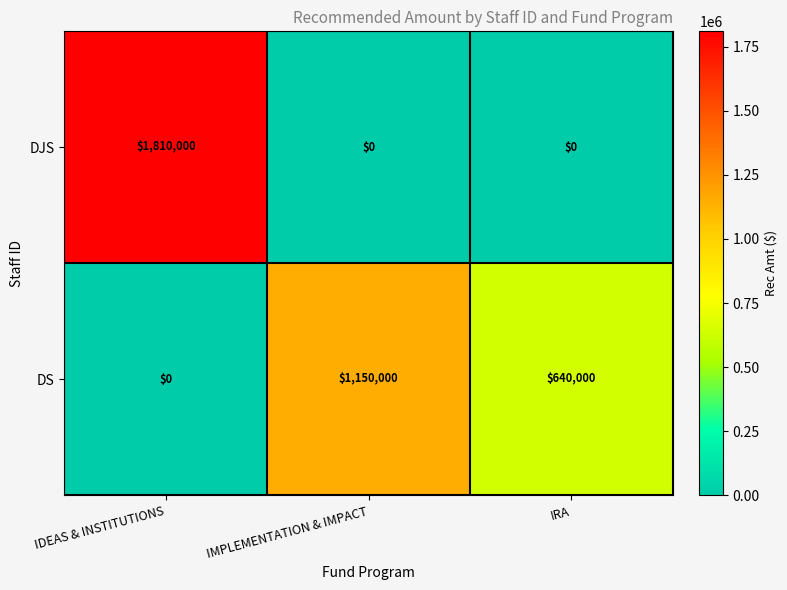

At which category is the sum across all series the highest?

IDEAS & INSTITUTIONS